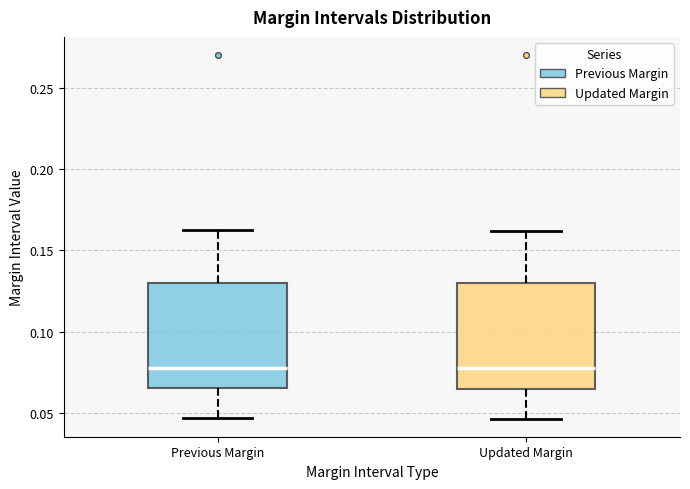

Reading left to right, transcribe this box plot: for each box, give where its median line is, the range the box spans, and where its two whiskers end, as read against the y-axis. The values are not printed on the chart, so give them approximately, as read against the axis.

Previous Margin: median 0.080, box 0.065 to 0.130, whiskers 0.045 to 0.160
Updated Margin: median 0.075, box 0.065 to 0.130, whiskers 0.045 to 0.160